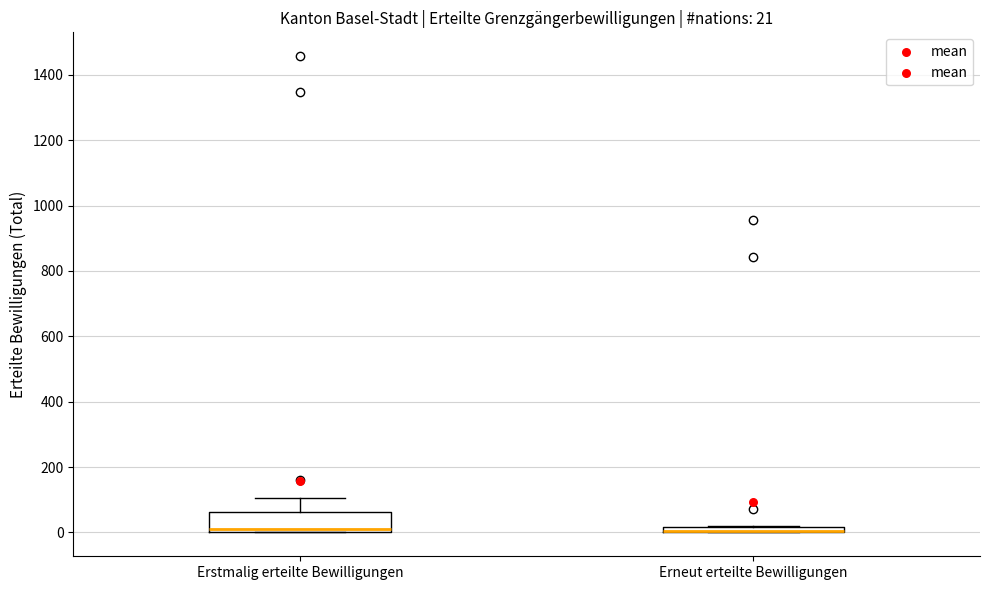

Comparing the boxes themselves (not the whiskers), which one is the tallest?

Erstmalig erteilte Bewilligungen